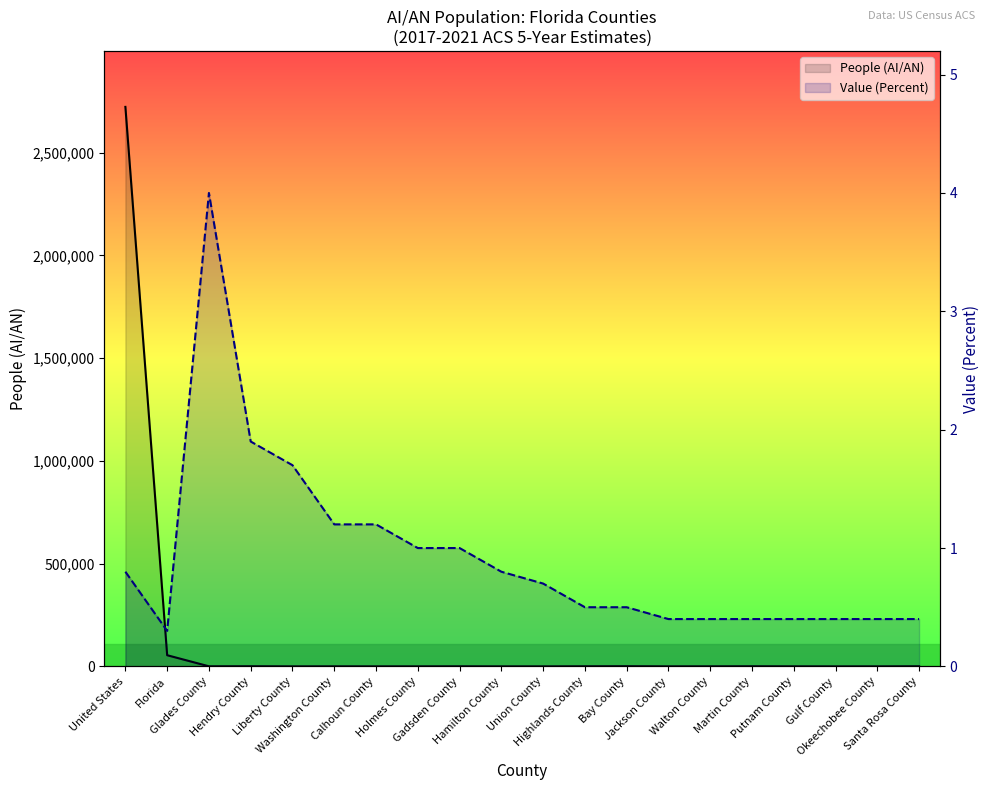

Reading left to right, what are all the values shown in this chart?

People (AI/AN): 2722661.0	54466.0	491.0	768.0	134.0	289.0	160.0	195.0	434.0	111.0	114.0	522.0	908.0	216.0	317.0	630.0	281.0	58.0	145.0	647.0
Value (Percent): 0.8	0.3	4.0	1.9	1.7	1.2	1.2	1.0	1.0	0.8	0.7	0.5	0.5	0.4	0.4	0.4	0.4	0.4	0.4	0.4